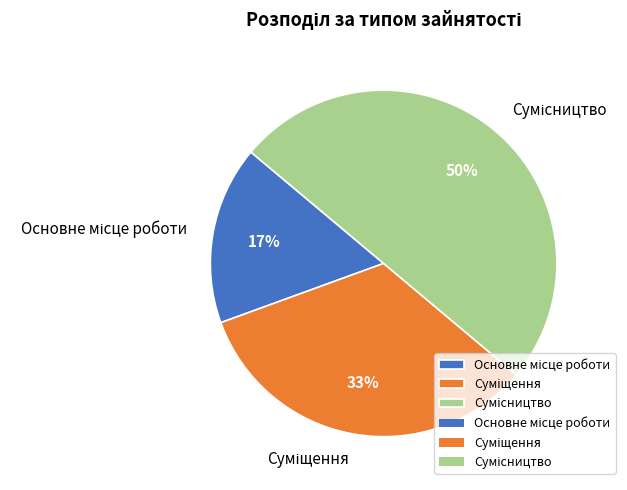

To the nearest percent, what is the average slice percentage?

33%